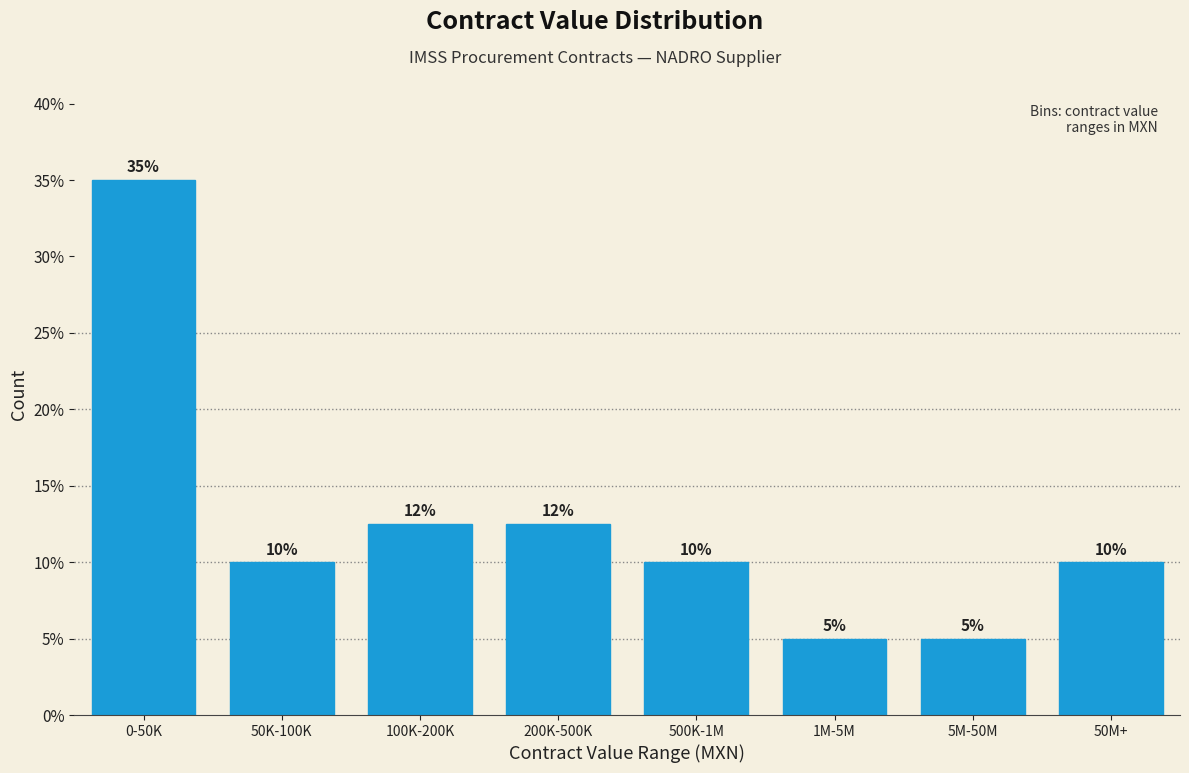

What is the greatest value displayed?

35.0